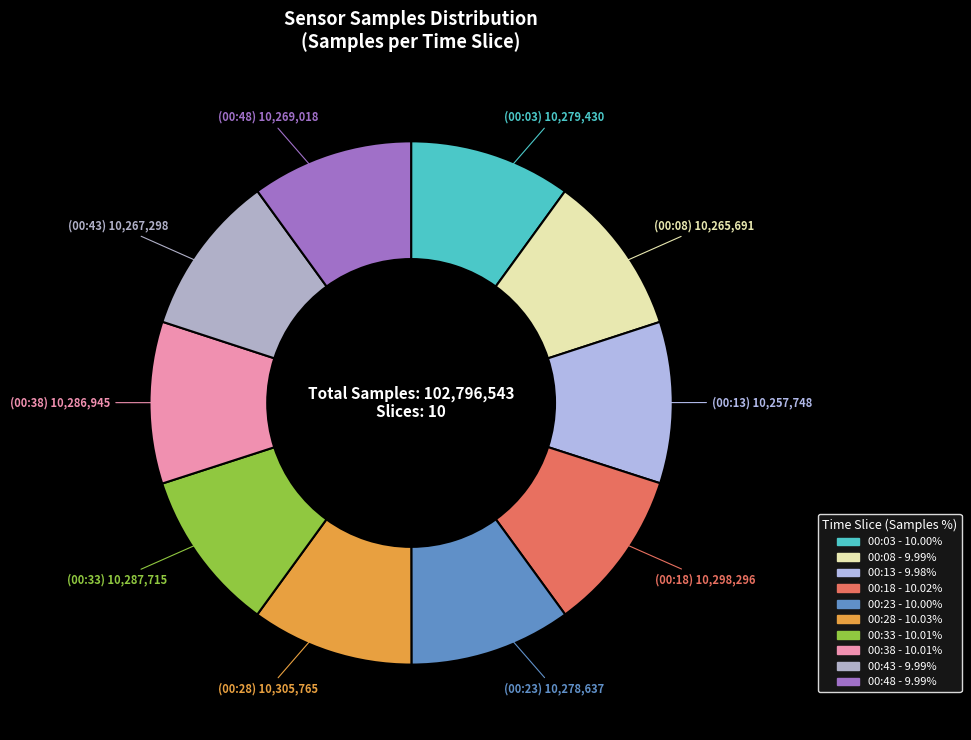

How much of the chart is everything except 00:43?

90.0%